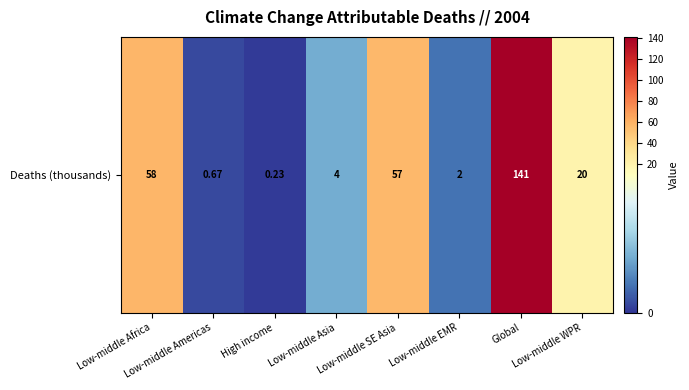

How many series are shown in this chart?

1